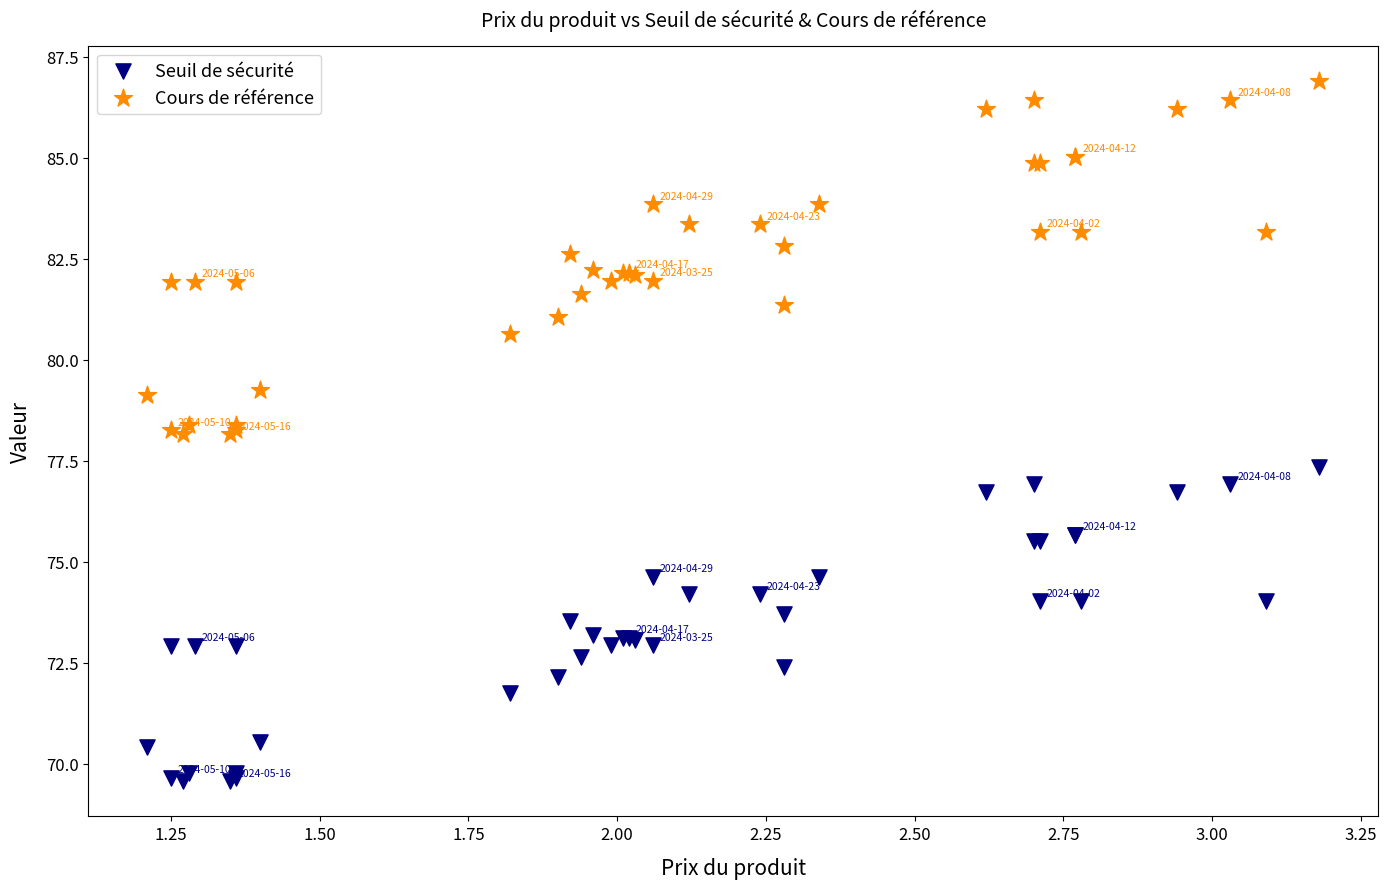

What is the X range (max minus min) for the scatter plot?

2.0